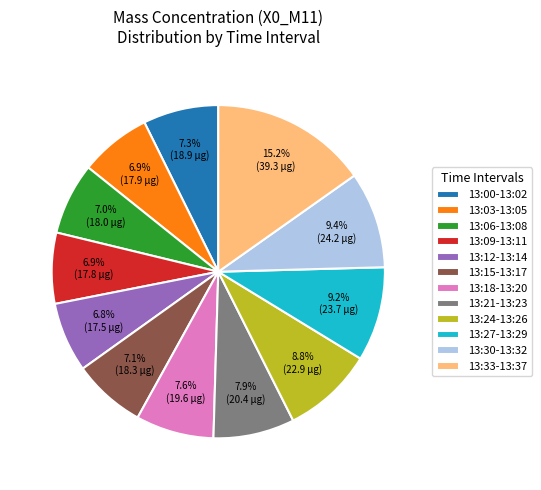

Which category has the biggest portion of the pie?

13:33-13:37